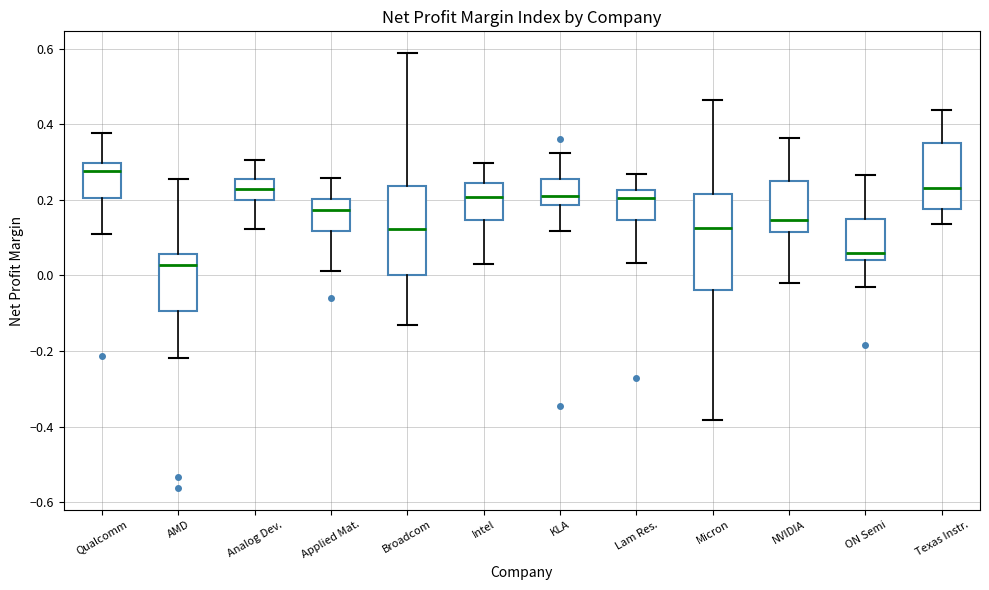

Where does the upper whisker of the box for AMD end on the y-axis? The values are not printed on the chart, so give them approximately, as read against the axis.

0.26